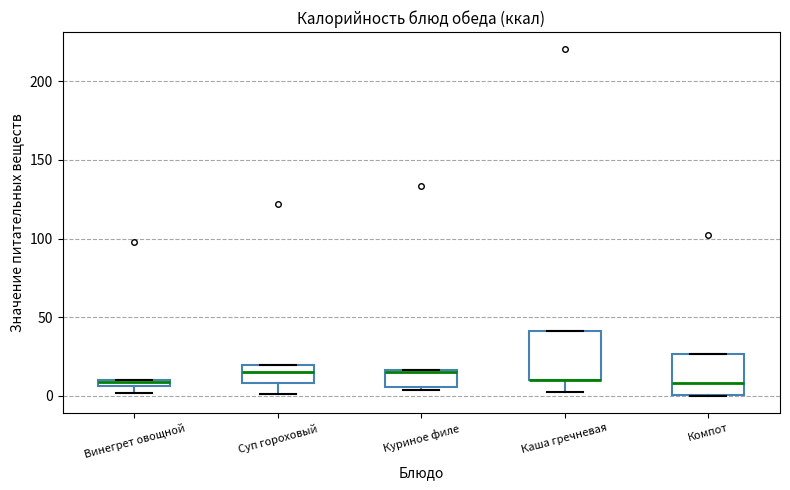

Where is the lower edge of the box for Каша гречневая on the y-axis? The values are not printed on the chart, so give them approximately, as read against the axis.

10